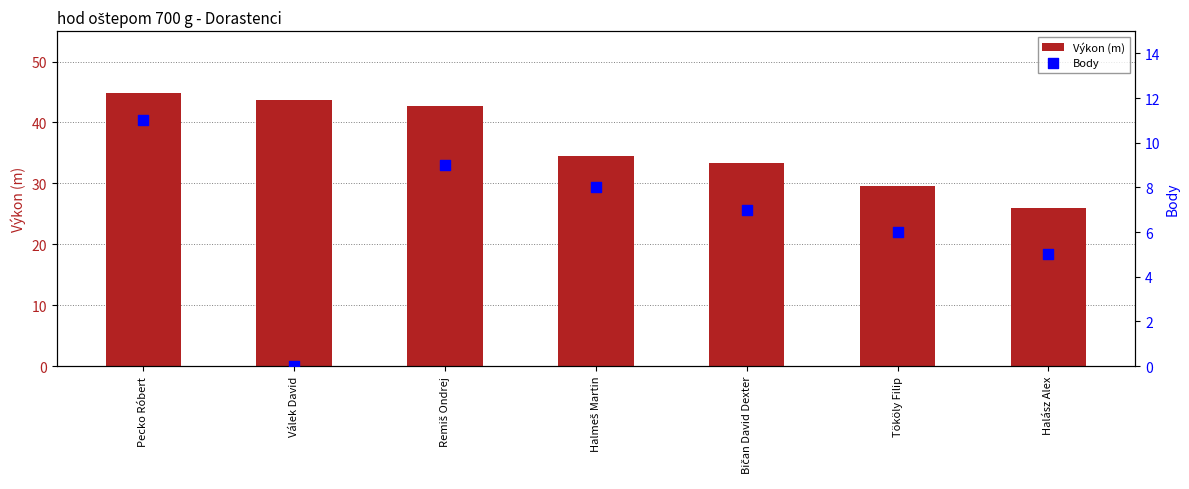

At how many categories does at least one series exceed 22?

7